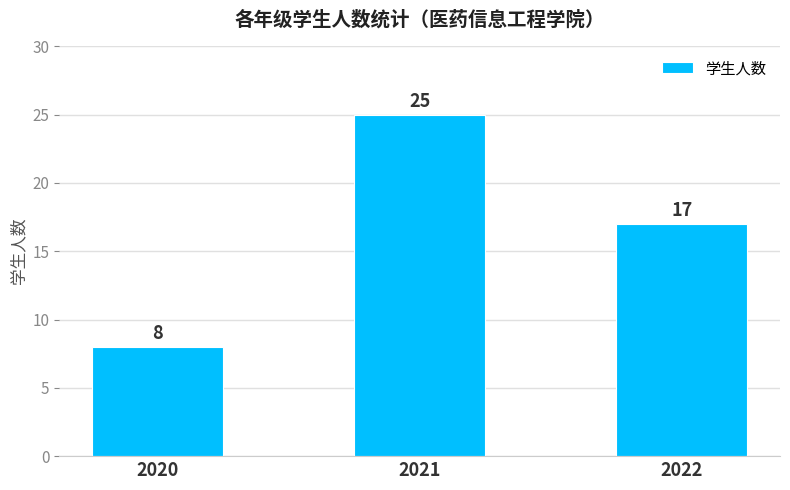

Rank the categories by value from highest to lowest.

2021, 2022, 2020